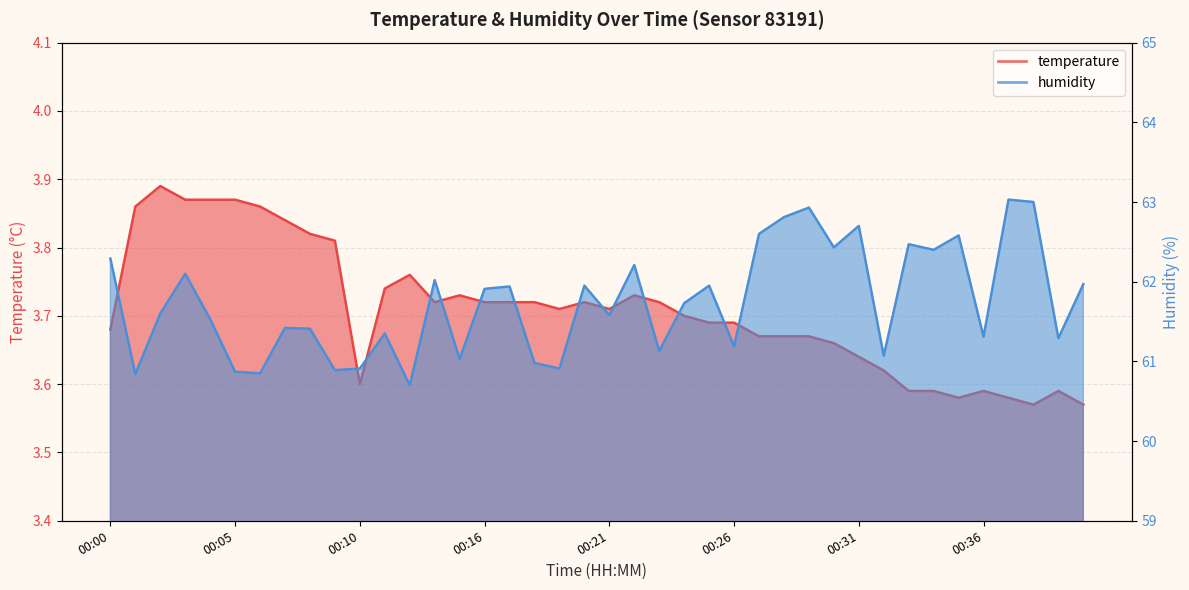

Rank the series by their maximum value, from highest to lowest.

humidity, temperature